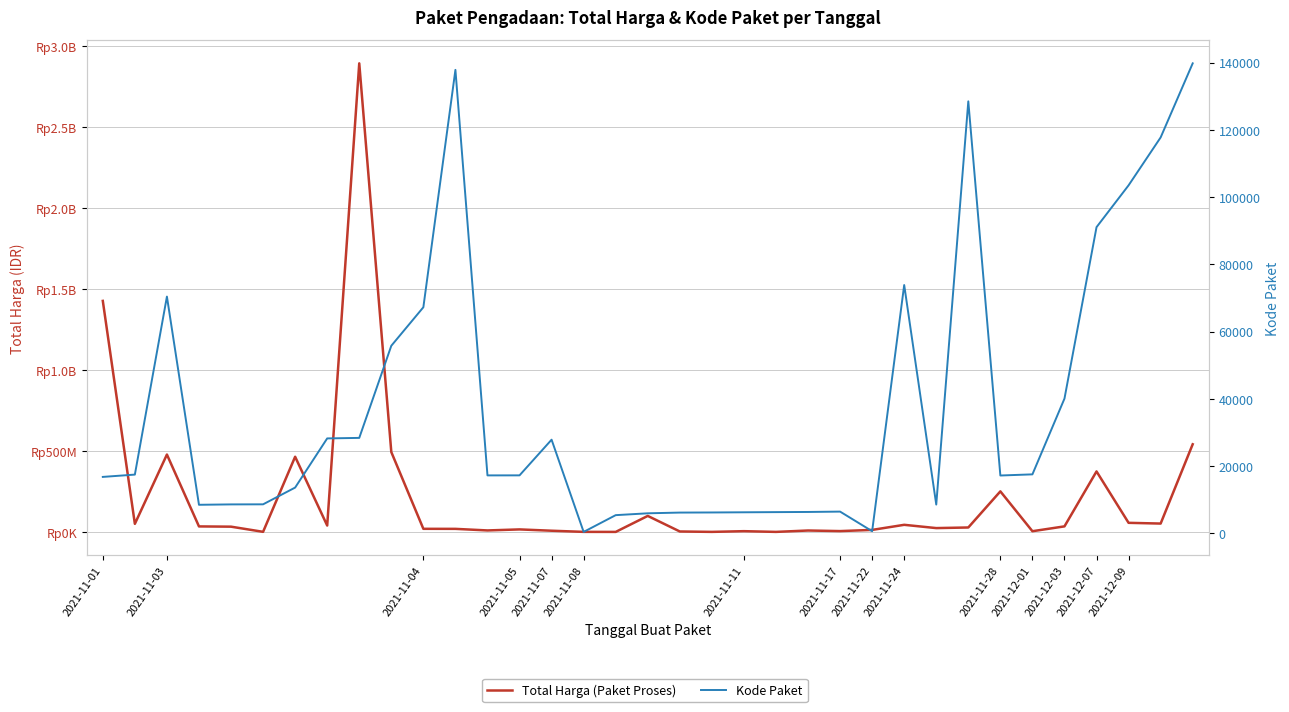

True or false: Kode Paket has a value of 40112 at 2021-12-03.

True